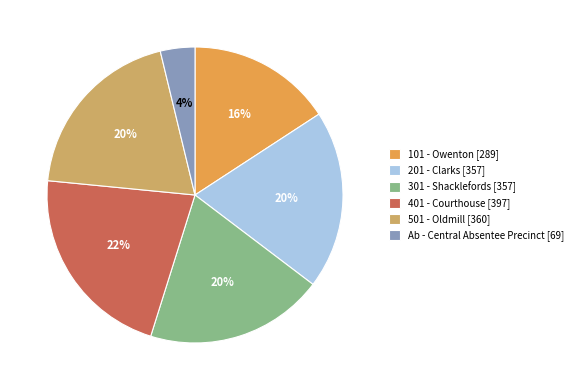

What is the ratio of the value at 501 - Oldmill to the value at 201 - Clarks?

1.0